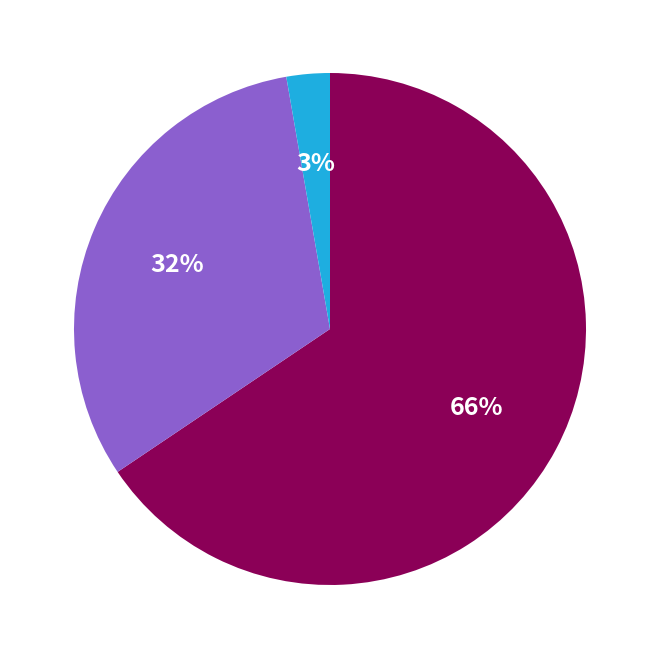

Is there any slice that represents more than half of the pie?

Yes